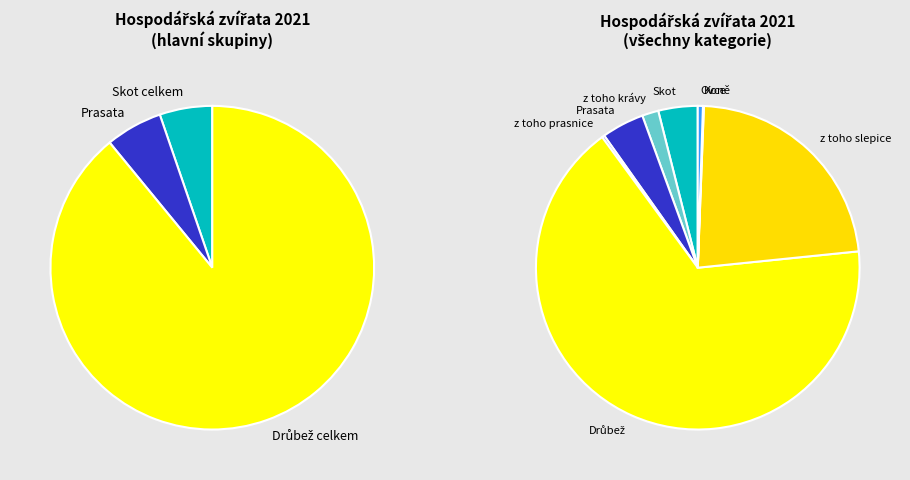

Is the sum of Koně and Skot celkem greater than half?

No